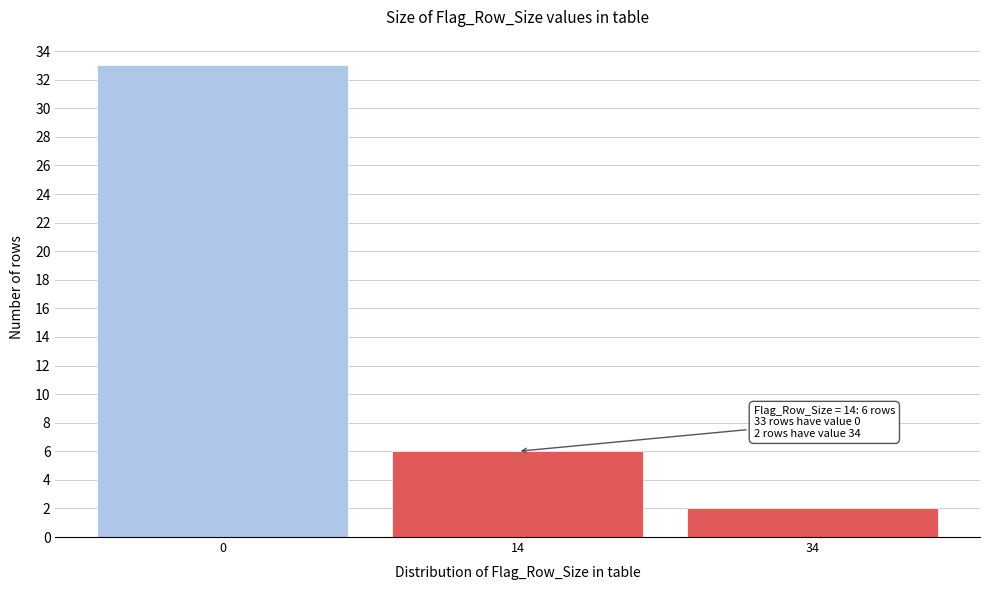

Reading left to right, what are all the values shown in this chart?

33	6	2